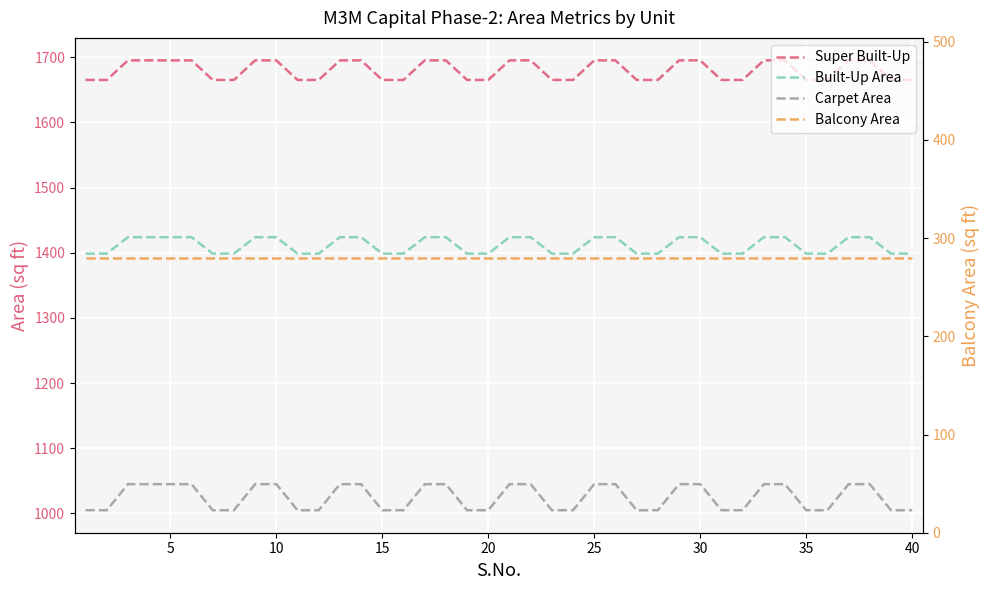

Which label corresponds to the largest value in the chart?

10